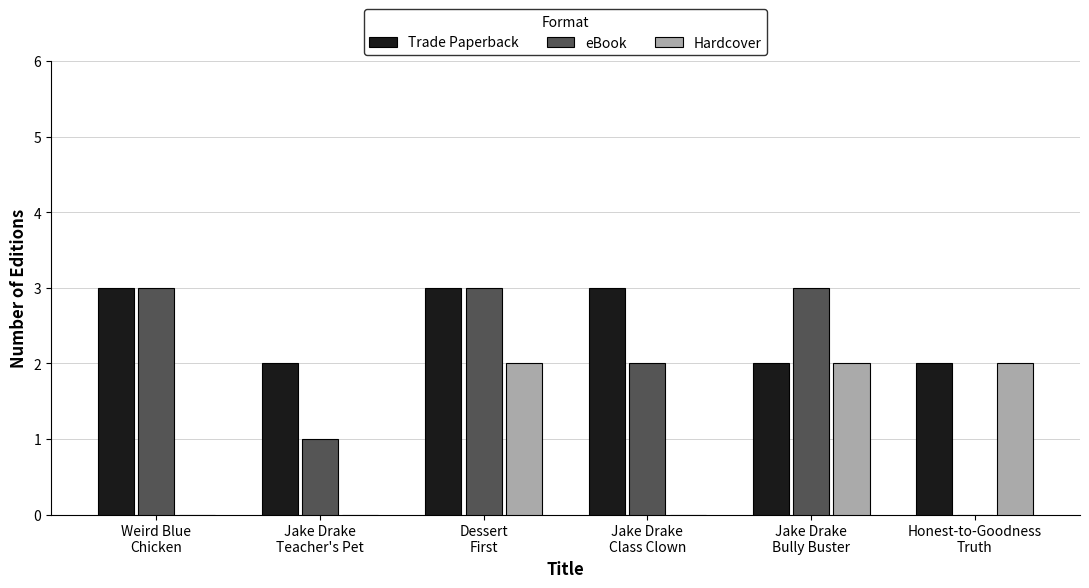

Is the value of Hardcover at Weird Blue
Chicken greater than the value of Trade Paperback at Dessert
First?

No